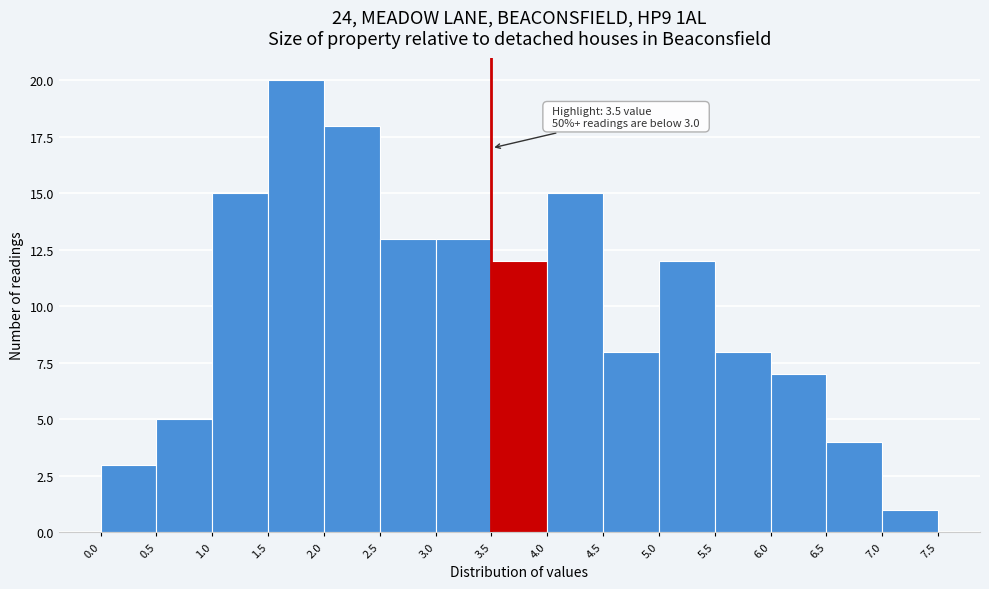

Over which range of the x-axis is the bar tallest?

1.5 to 2.0